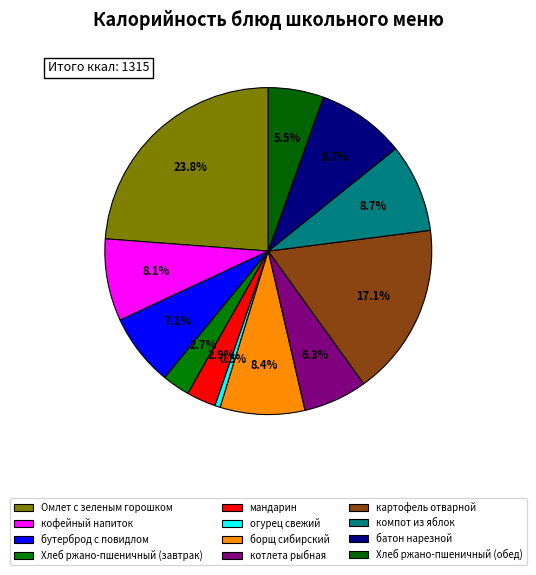

To the nearest percent, what is the difference between the largest and smallest slice percentages?

23%